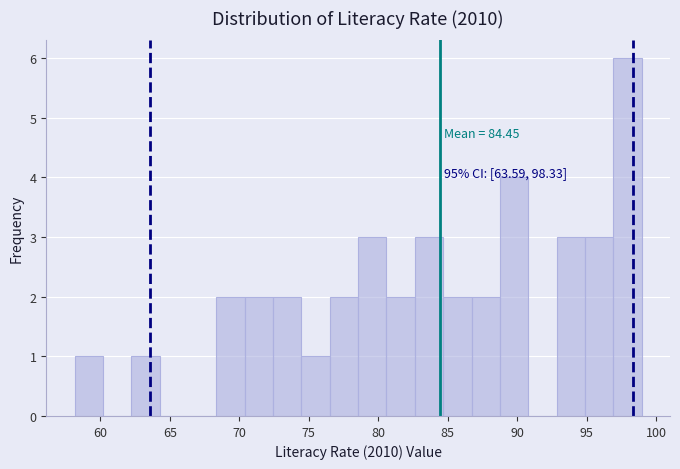

Which range on the x-axis has the tallest bar?

97.0 to 99.0